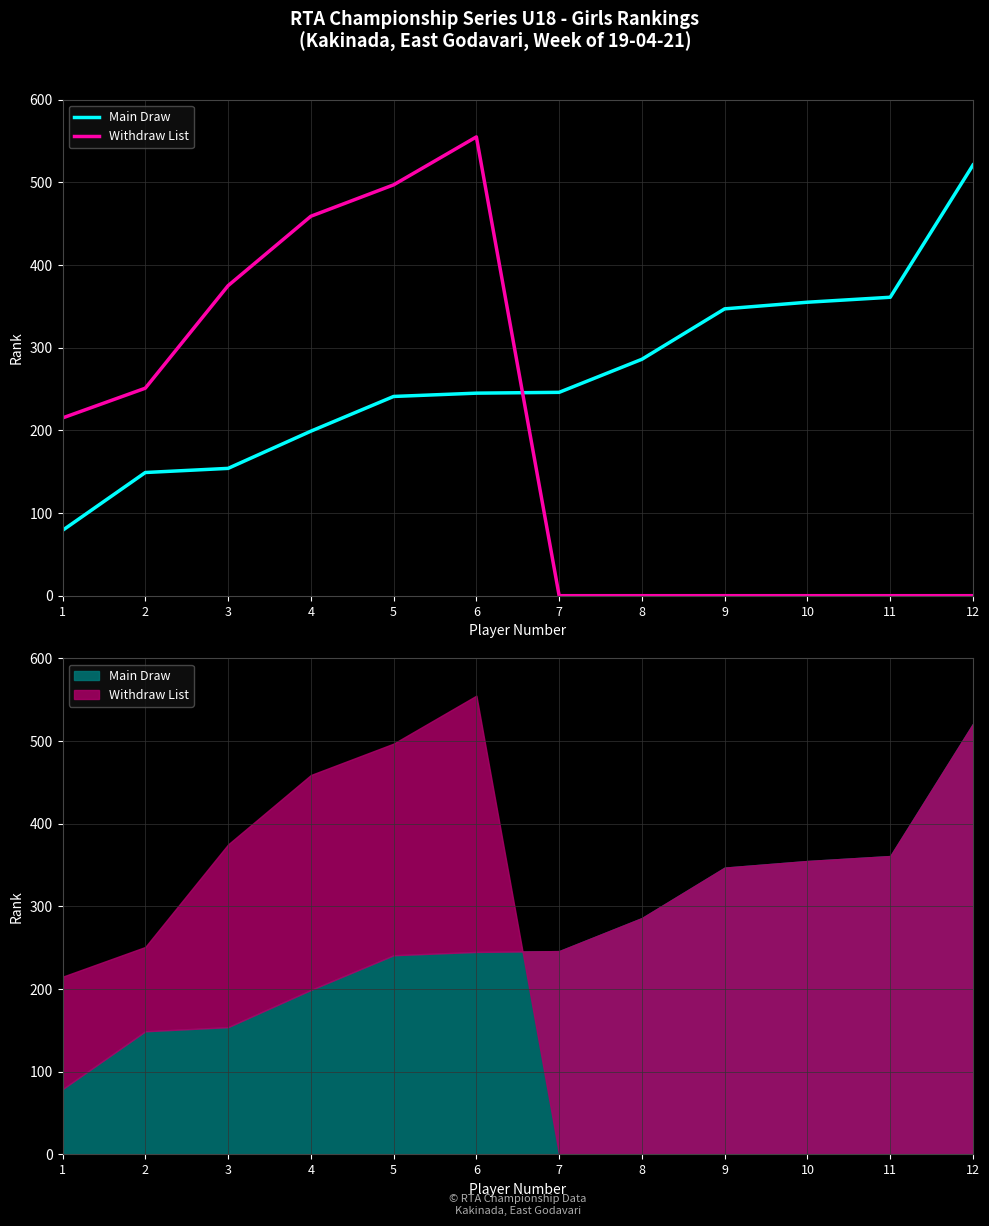

True or false: Withdraw List has more than 2 points higher than both neighbors.

False